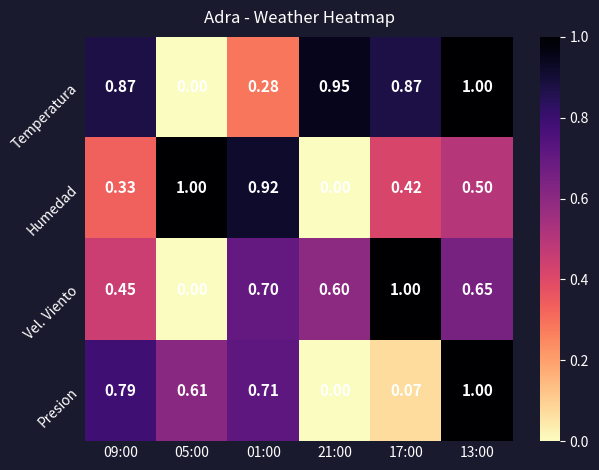

Which series changed the most between 01:00 and 13:00?

Temperatura